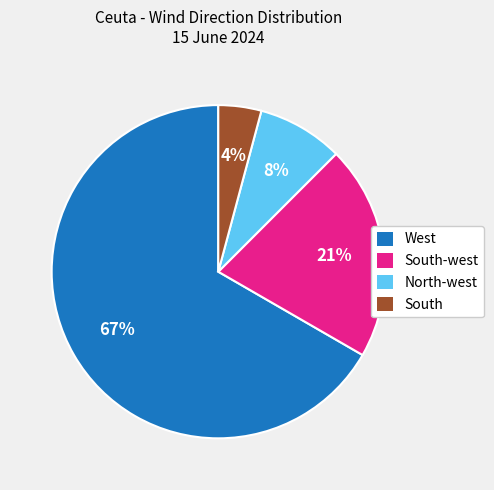

To the nearest percent, what is the average slice percentage?

25%